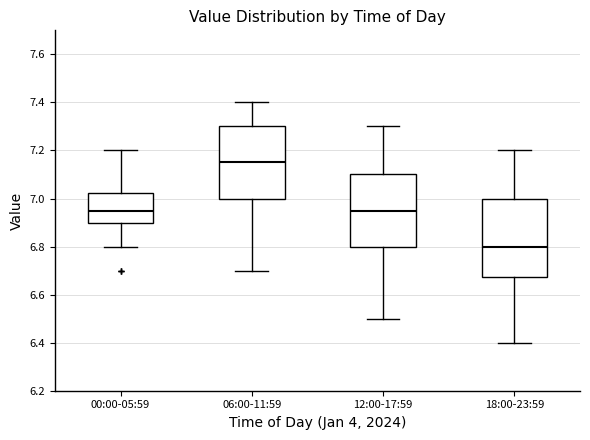

Where is the lower edge of the box for 00:00-05:59 on the y-axis? The values are not printed on the chart, so give them approximately, as read against the axis.

6.90